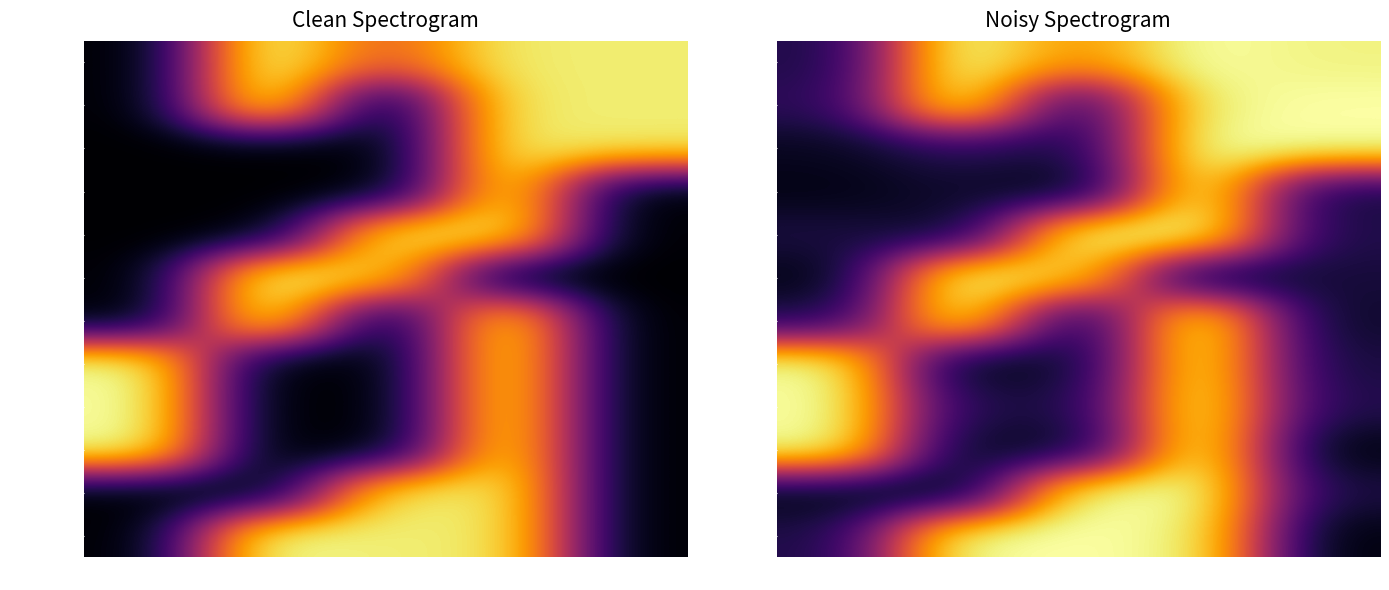

What is the difference between the maximum and minimum values in the March series?

0.9